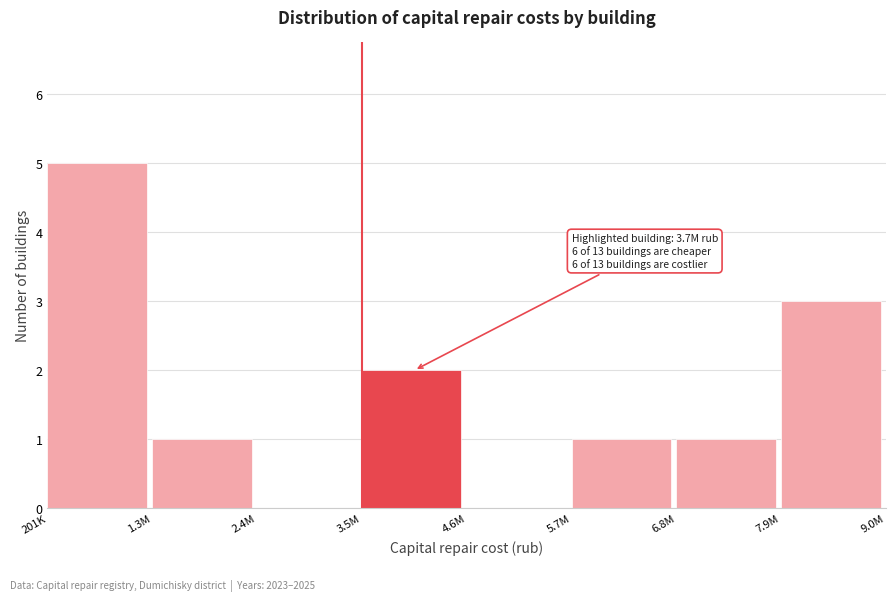

Reading left to right, list all the values displayed in this chart.

201K=5	1.3M=1	2.4M=0	3.5M=2	4.6M=0	5.7M=1	6.8M=1	7.9M=3